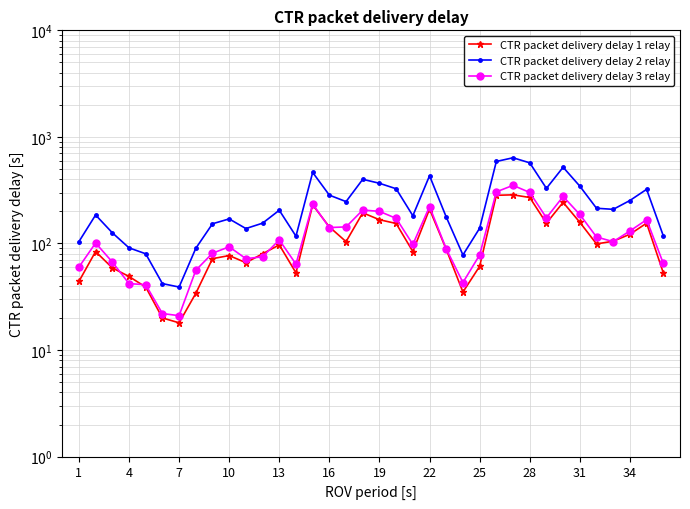

Reading right to left, list all the values displayed in this chart.

CTR packet delivery delay 1 relay: 53	155	122	105	99	158	243	155	270	286	283	61	35	88	210	84	154	167	194	104	143	230	53	97	80	66	77	72	34	18	20	39	49	59	84	44
CTR packet delivery delay 2 relay: 118	322	253	209	214	345	519	329	571	637	588	139	78	177	432	182	326	367	400	247	284	464	117	205	155	138	170	153	90	39	42	80	91	126	185	104
CTR packet delivery delay 3 relay: 65	167	131	104	115	187	276	174	301	351	305	78	43	89	222	98	172	200	206	143	141	234	64	108	75	72	93	81	56	21	22	41	42	67	101	60